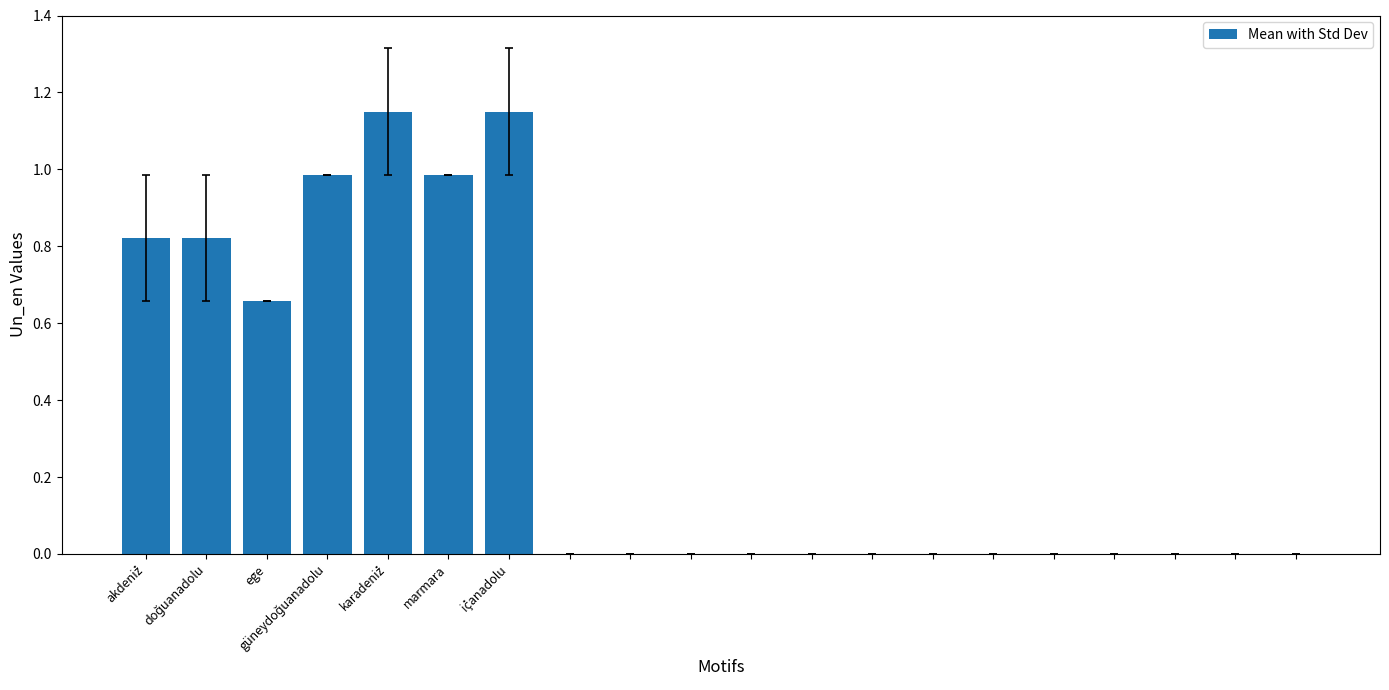

What is the sum of all values?

6.6